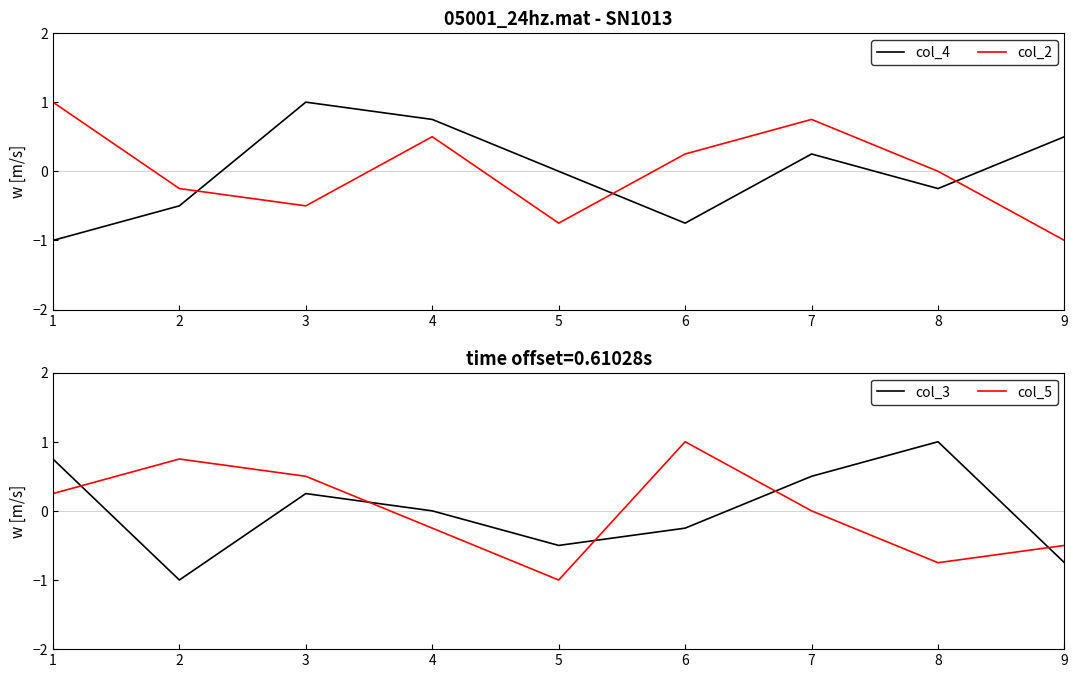

How many values in the col_2 series are below 0?

4